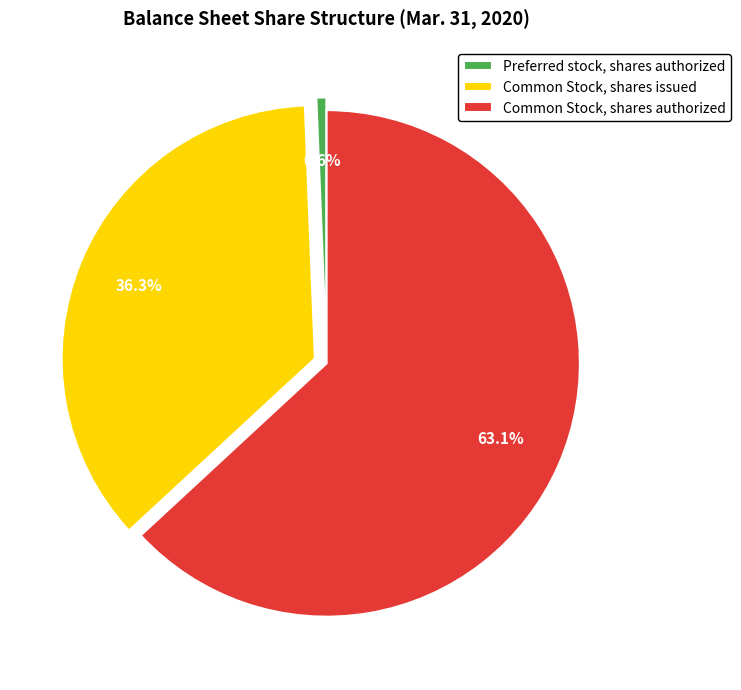

How many segments does this pie chart have?

3